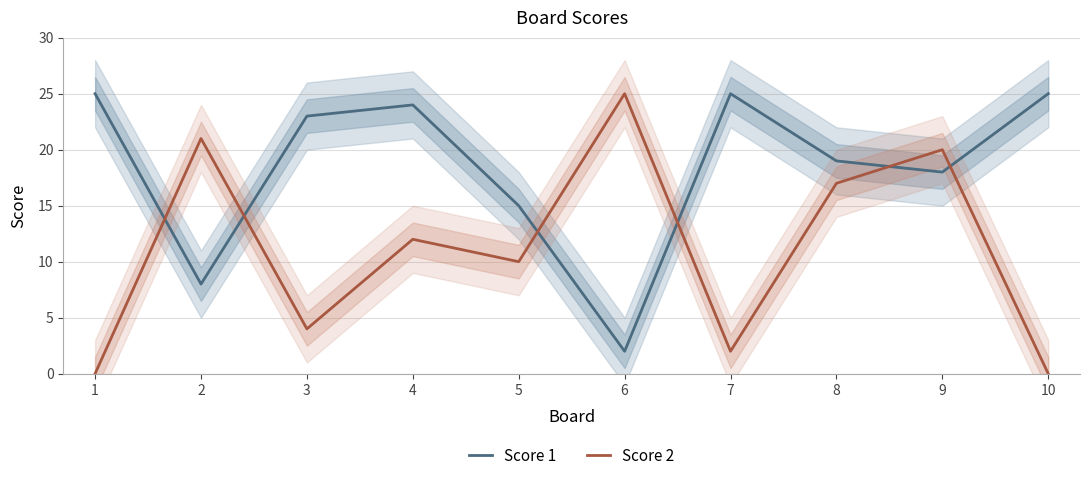

At which label is Score 1 closest to 13?

5